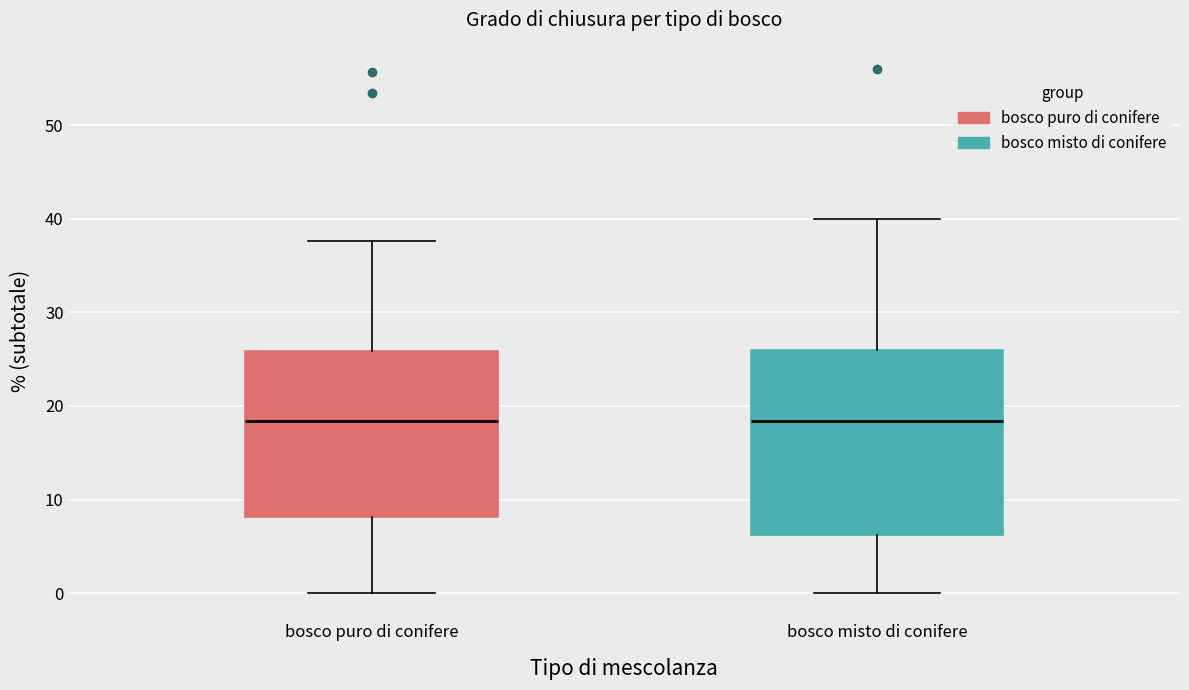

Reading left to right, read every box against the y-axis: the position of its median line, the range the box covers, and the ends of its whiskers. The values are not printed on the chart, so give them approximately, as read against the axis.

bosco puro di conifere: median 18, box 8 to 26, whiskers 0 to 38
bosco misto di conifere: median 18, box 6 to 26, whiskers 0 to 40